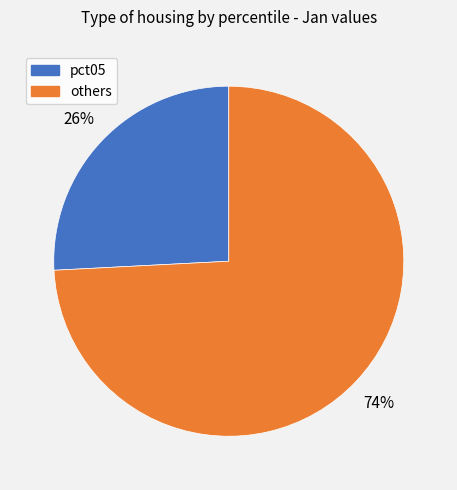

To the nearest percent, what is the difference between the largest and smallest slice percentages?

48%